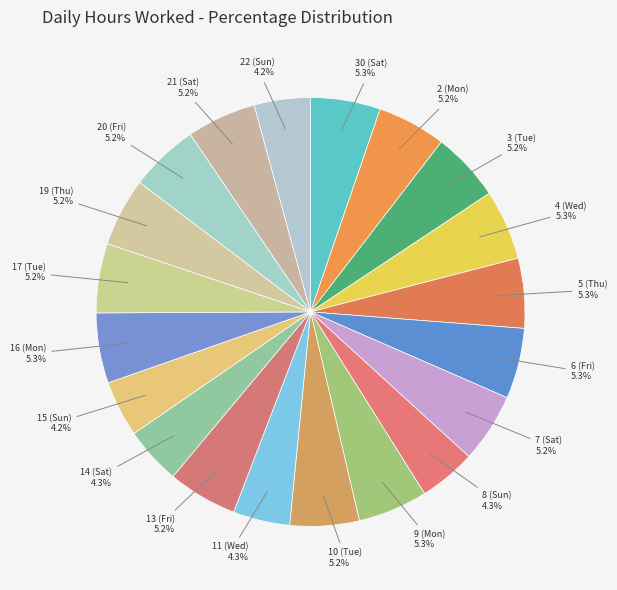

How many segments does this pie chart have?

20